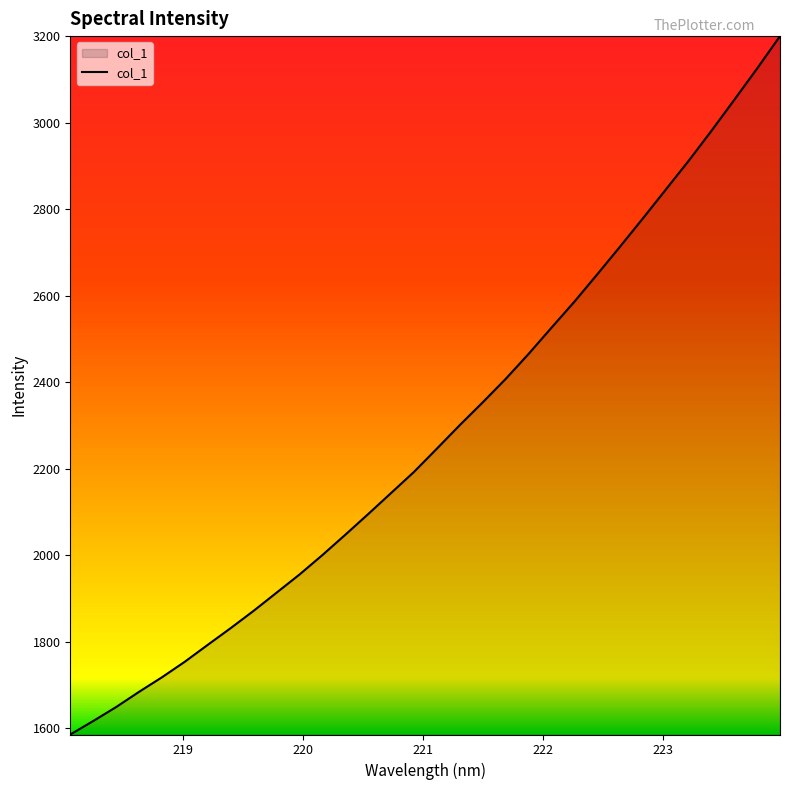

True or false: there are more than 2 points higher than both neighbors.

False